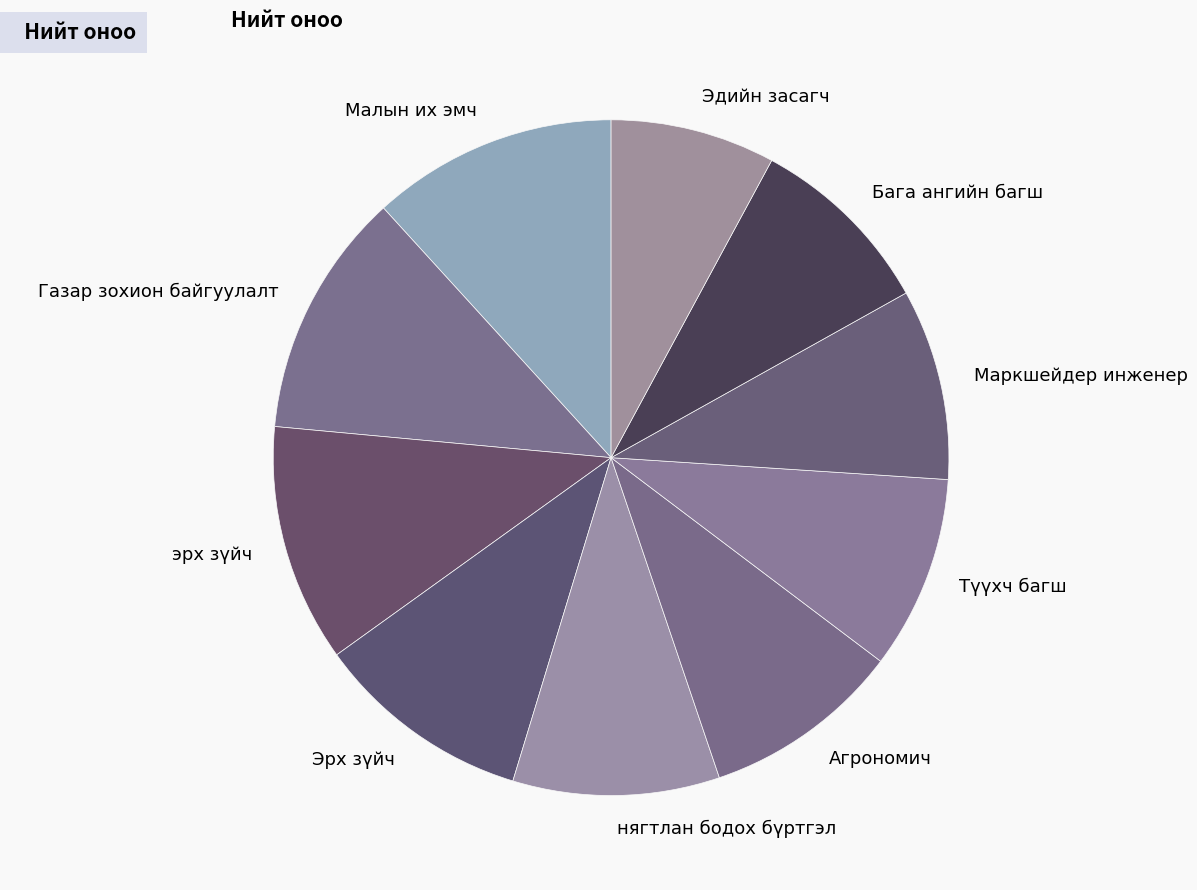

Is there any slice that represents more than half of the pie?

No